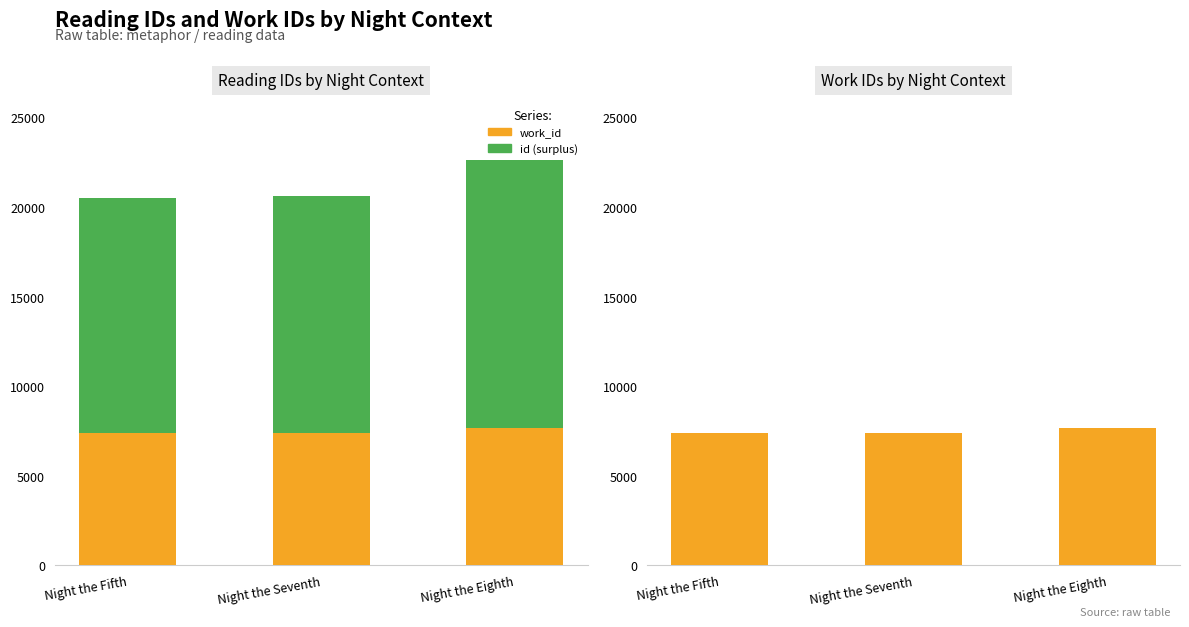

What is the maximum value for work_id?

7665